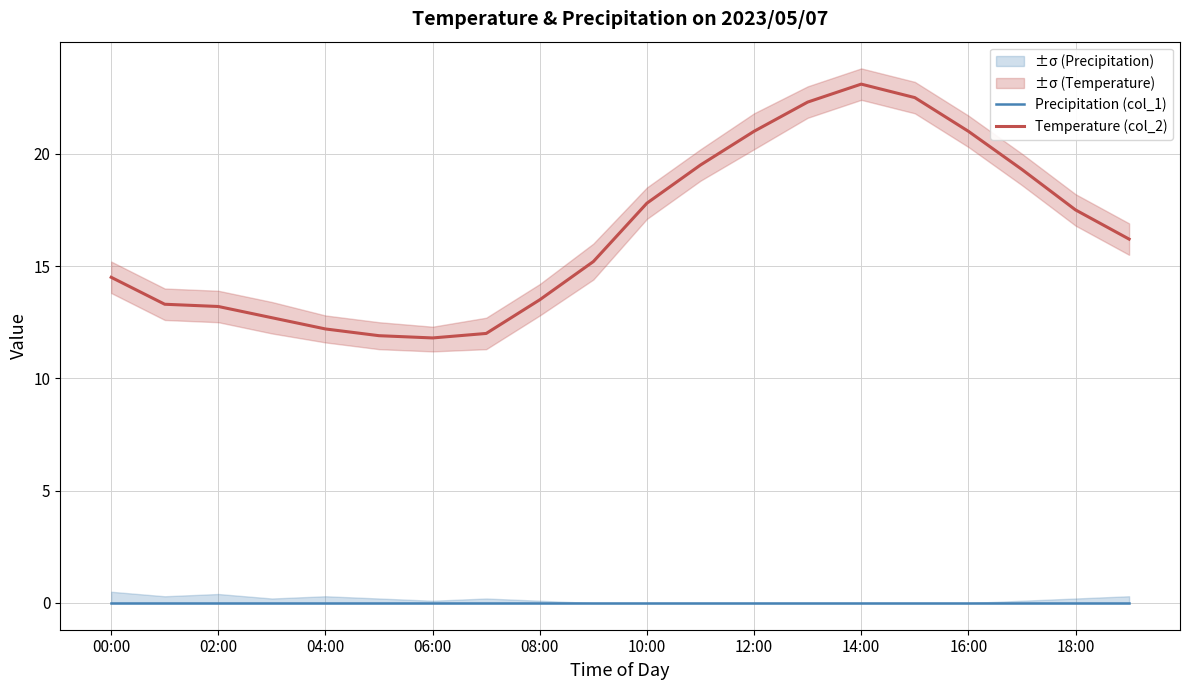

The Temperature (col_2) series shows 11.8 at 06:00. True or false?

True